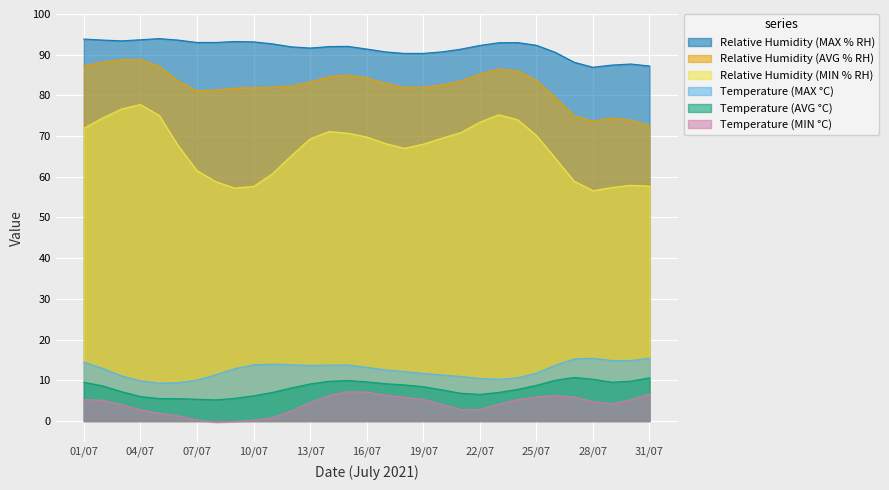

Is it true that Relative Humidity (MAX % RH) equals 146.1 at 25/07?

False